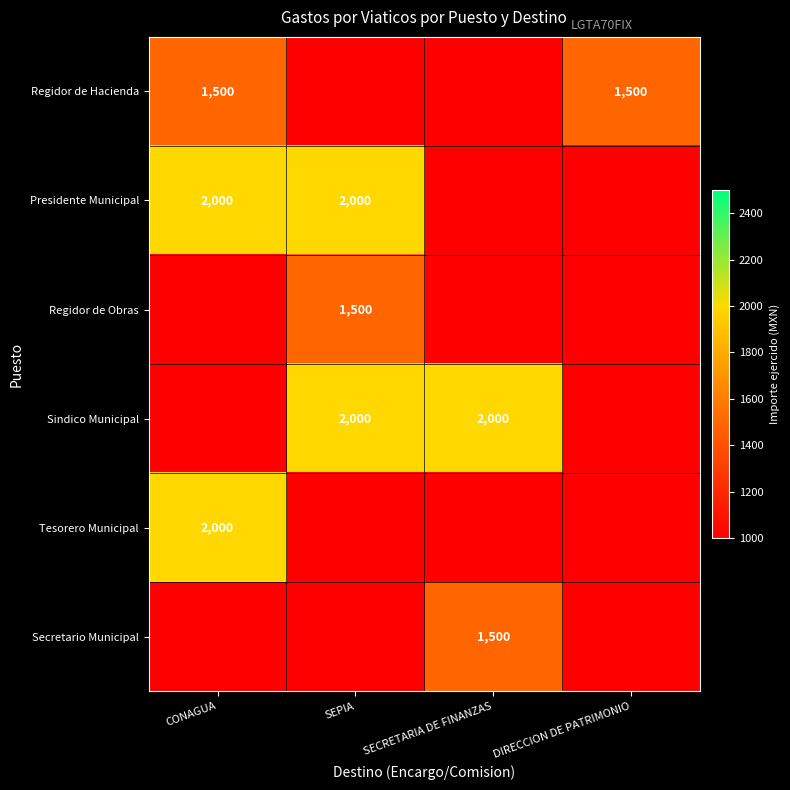

The value of Sindico Municipal at SEPIA is 2000. True or false?

True